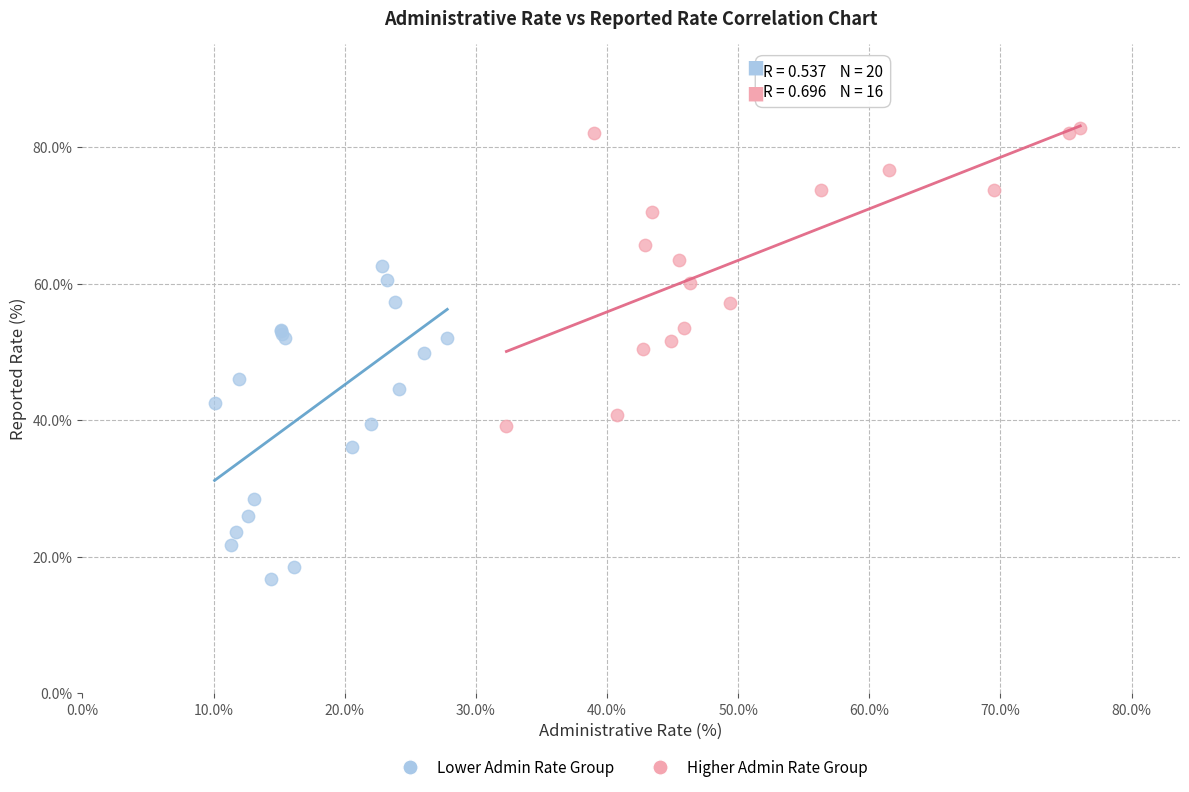

Which series reaches the maximum Y coordinate?

Higher Admin Rate Group